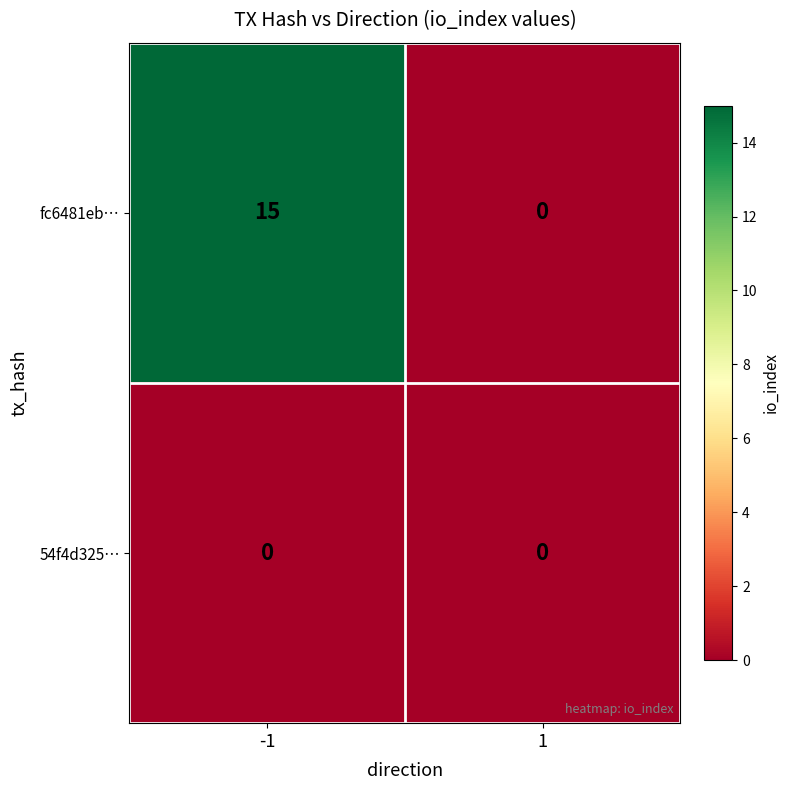

How many data points does each series have?

2